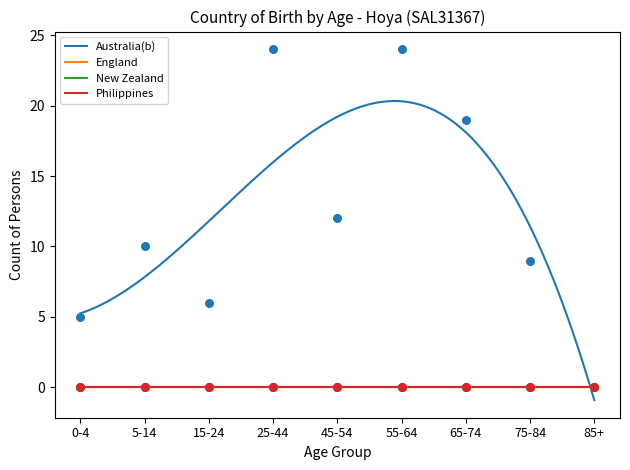

Which series contains the highest Y value?

Australia(b)